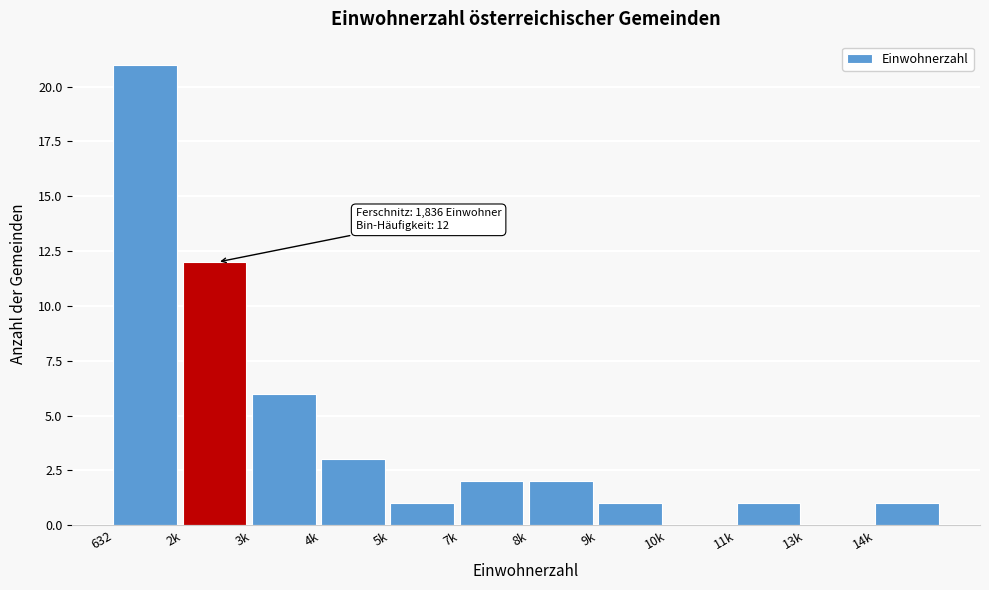

Reading right to left, what are all the values shown in this chart?

14k=1	13k=0	11k=1	10k=0	9k=1	8k=2	7k=2	5k=1	4k=3	3k=6	2k=12	632=21